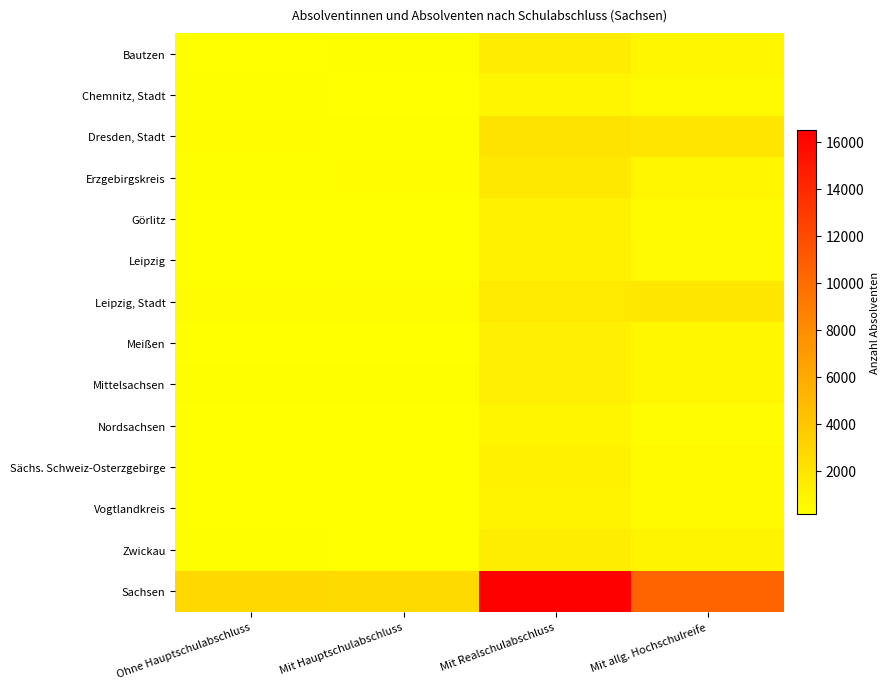

What is the greatest value displayed?

16498